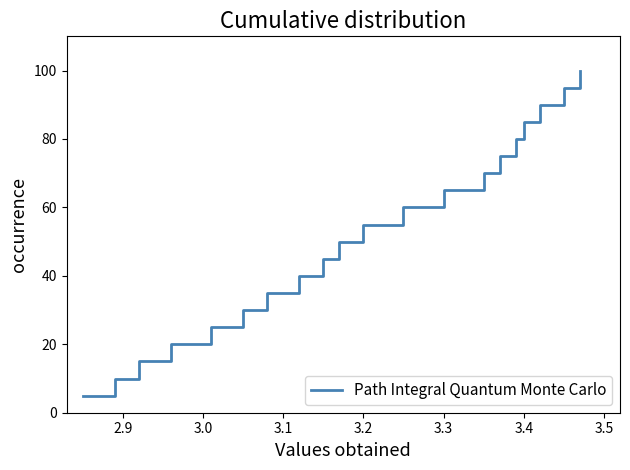

What is the maximum value shown in the chart?

100.0